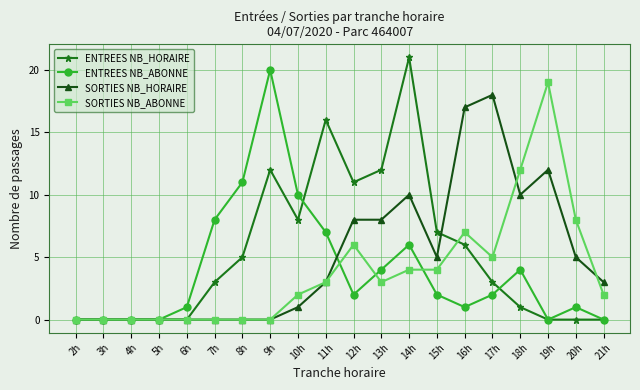

True or false: ENTREES NB_ABONNE has more than 2 interior local peaks.

True